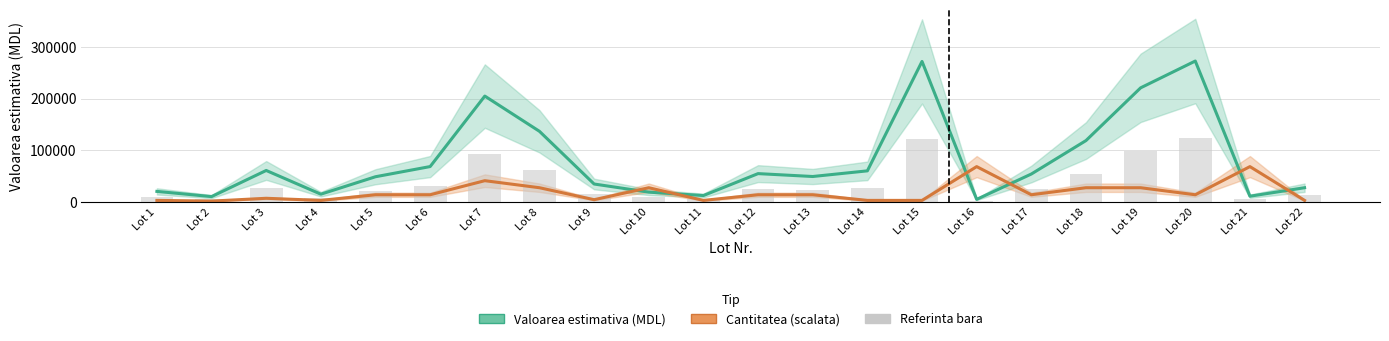

Does the chart contain any negative values?

No